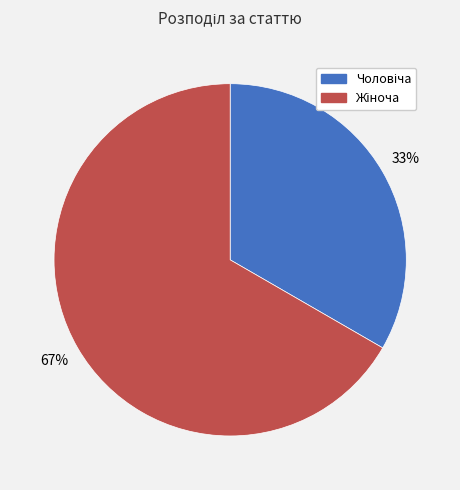

To the nearest percent, what is the average slice percentage?

50%